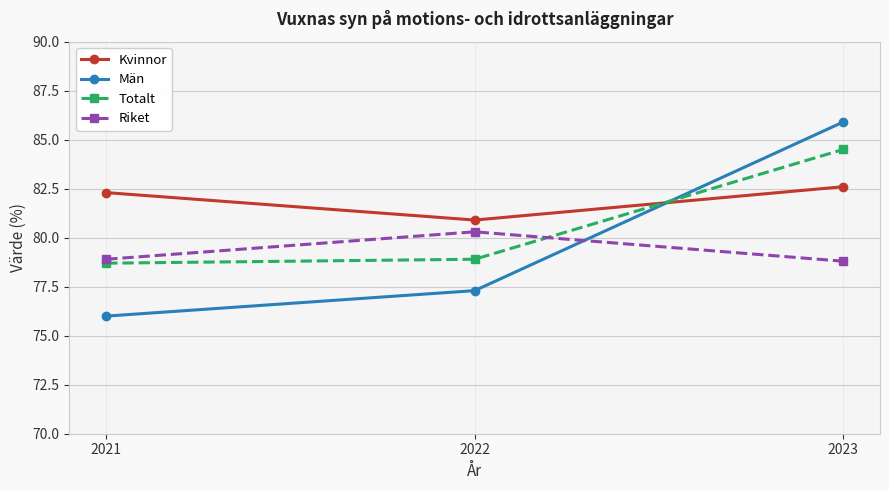

What is the value of the Riket point at the 3rd from the left?

78.8